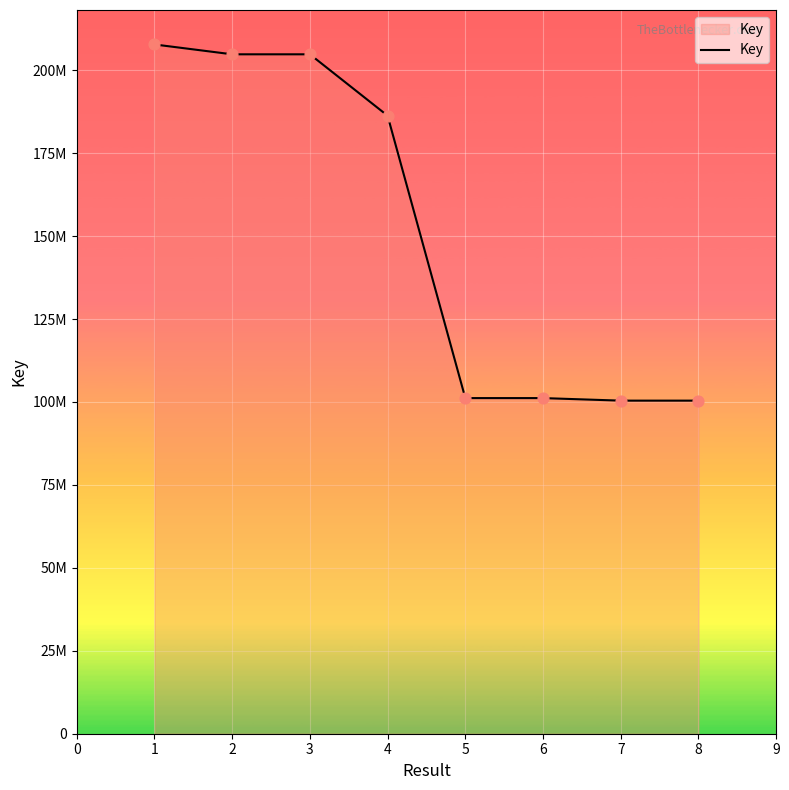

Approximately how many times larger is the value at 5 compared to 2?

0.5